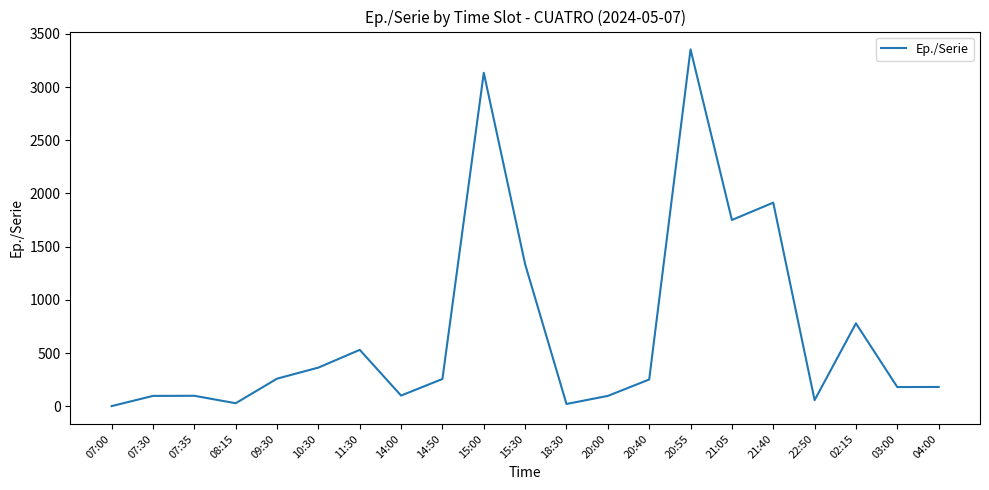

What is the ratio of the value at 09:30 to the value at 15:30?

0.2